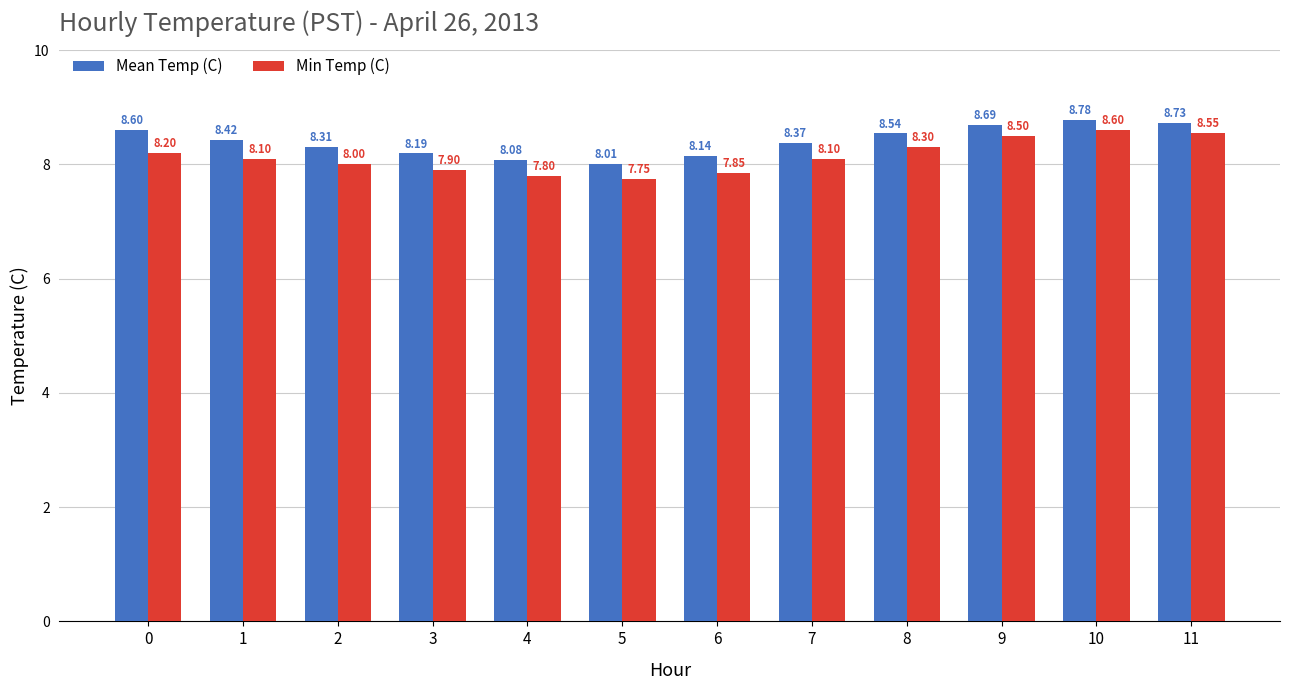

At 6, list the series in order from largest to smallest.

Mean Temp (C), Min Temp (C)